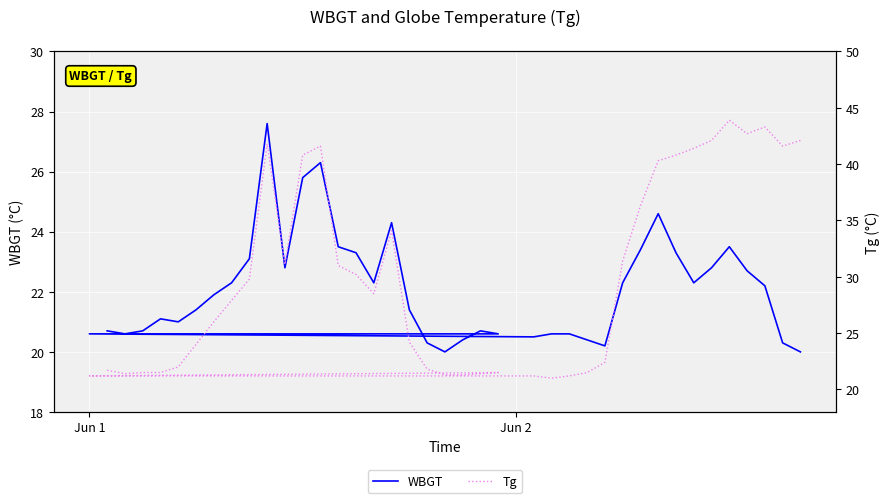

True or false: Tg has more than 0 points higher than both neighbors.

True